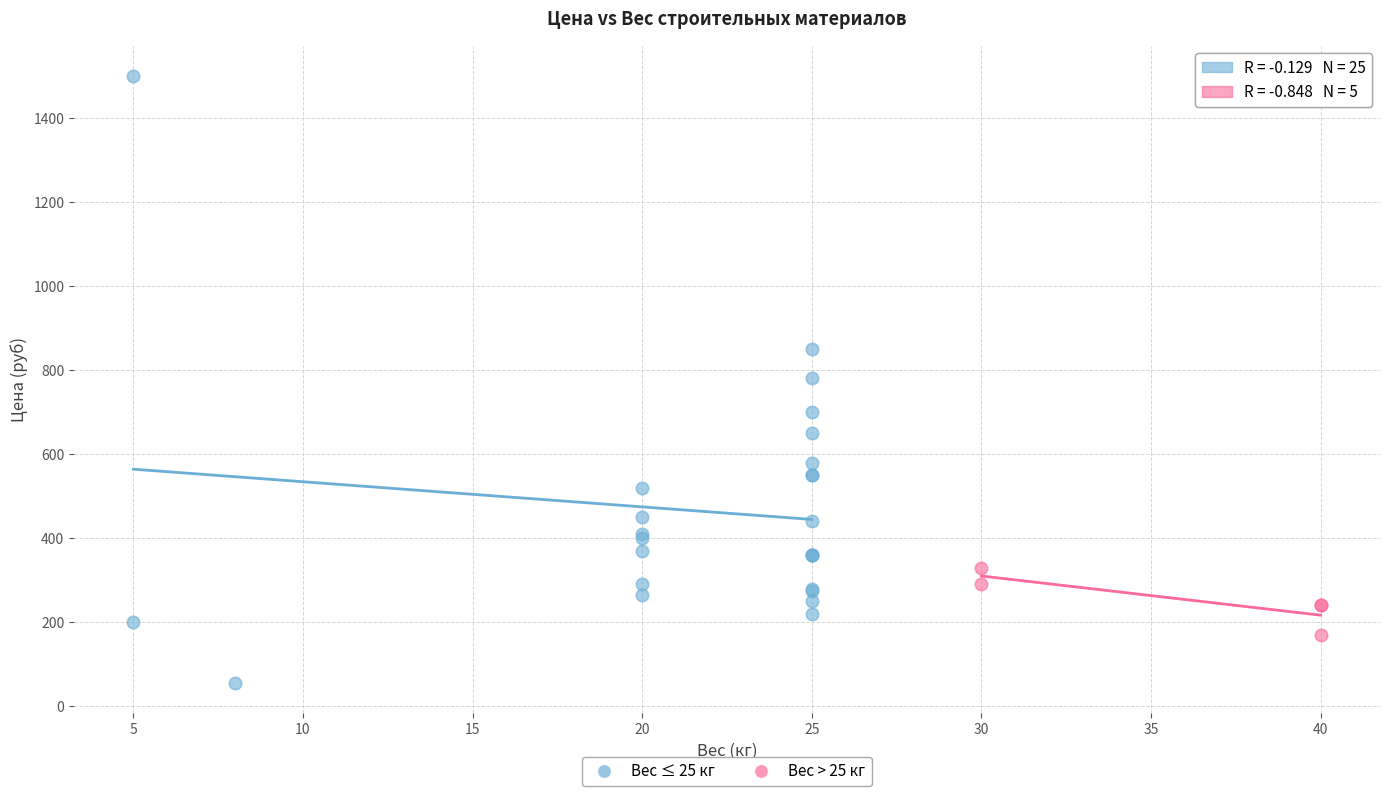

Which series reaches the minimum Y coordinate?

Вес ≤ 25 кг